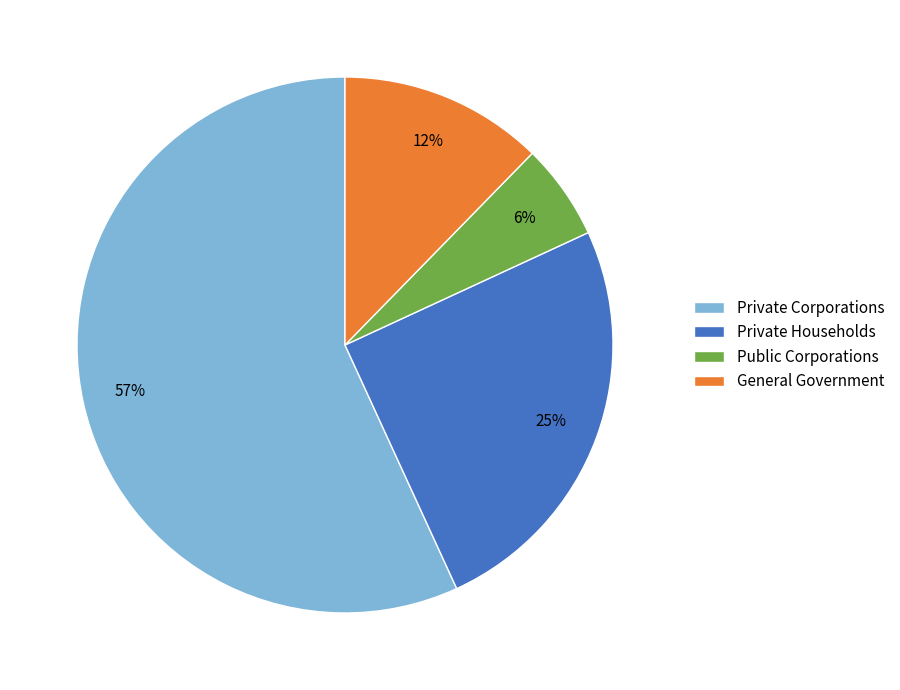

Do Private Households and Private Corporations together represent more than half of the pie?

Yes